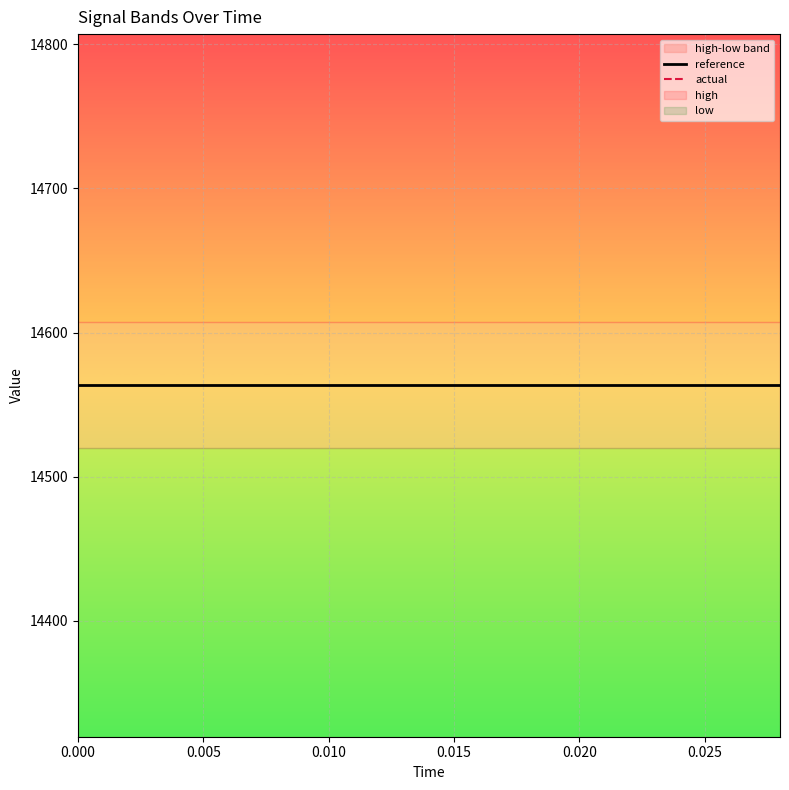

True or false: actual and reference intersect in this chart.

False